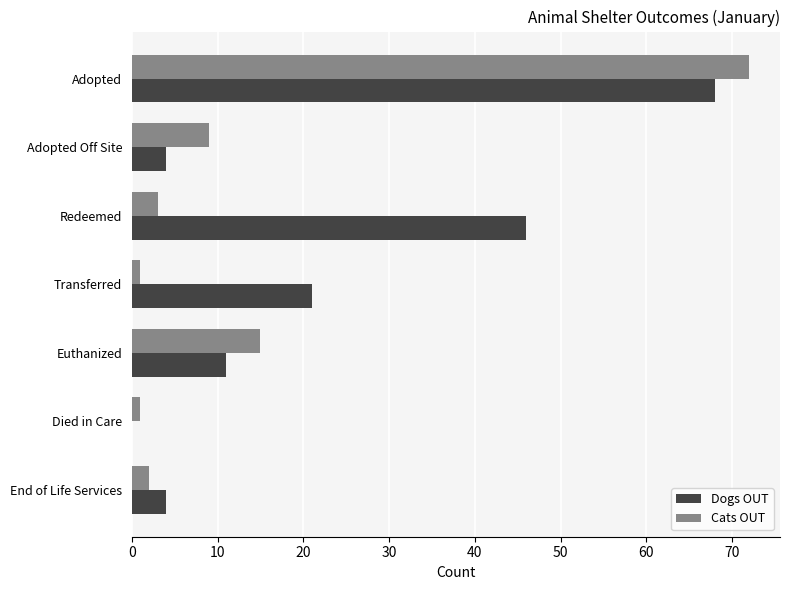

Which series has the largest total across all categories?

Dogs OUT